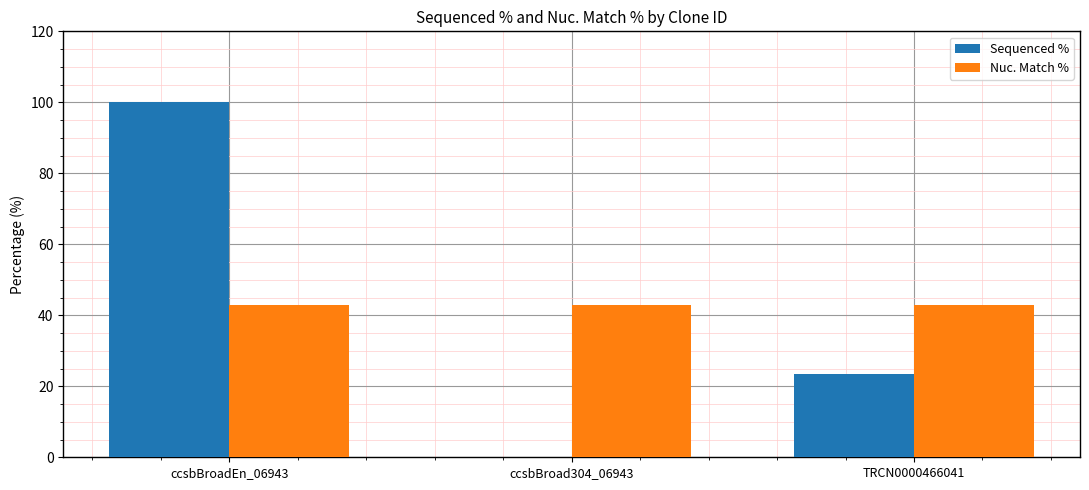

Which category has the highest value in the Sequenced % series?

ccsbBroadEn_06943